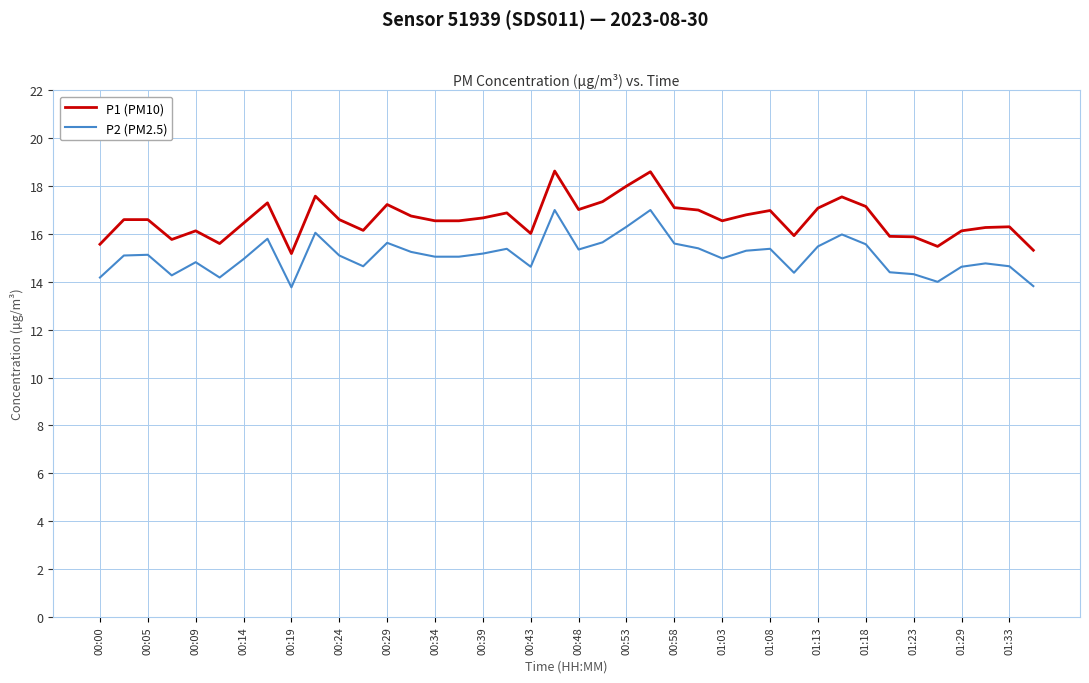

True or false: P1 (PM10) and P2 (PM2.5) intersect in this chart.

False